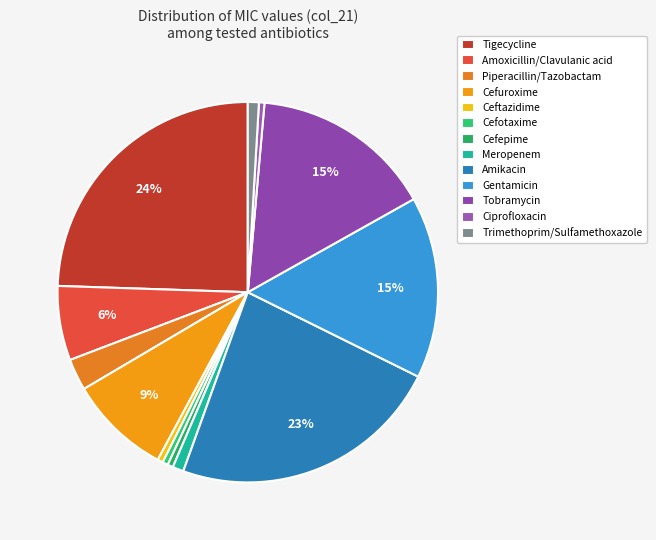

Count the number of slices in the pie.

13